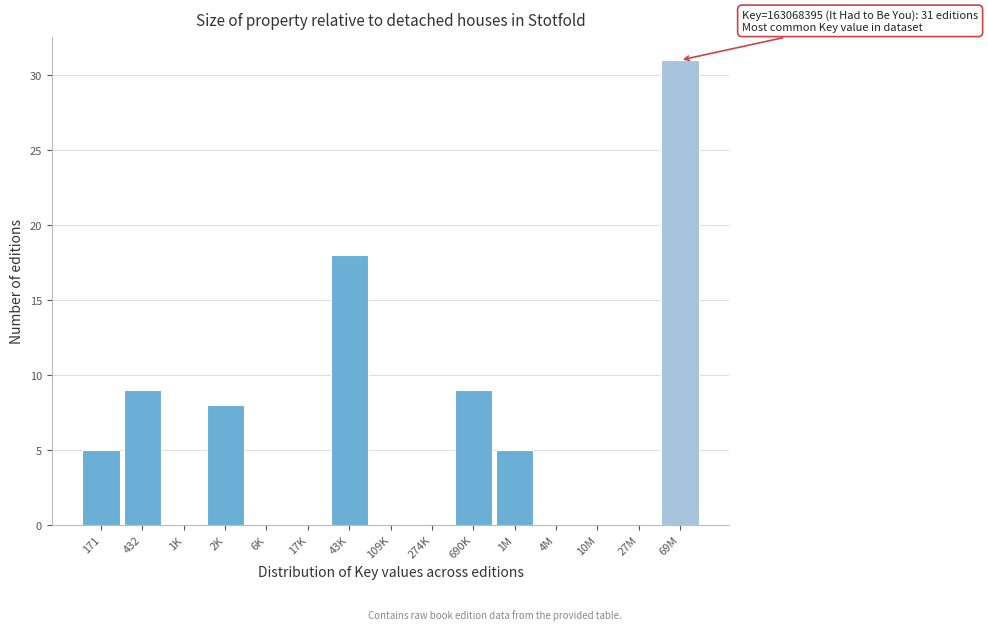

Reading left to right, transcribe all the data shown in this chart.

171=5	432=9	1K=0	2K=8	6K=0	17K=0	43K=18	109K=0	274K=0	690K=9	1M=5	4M=0	10M=0	27M=0	69M=31